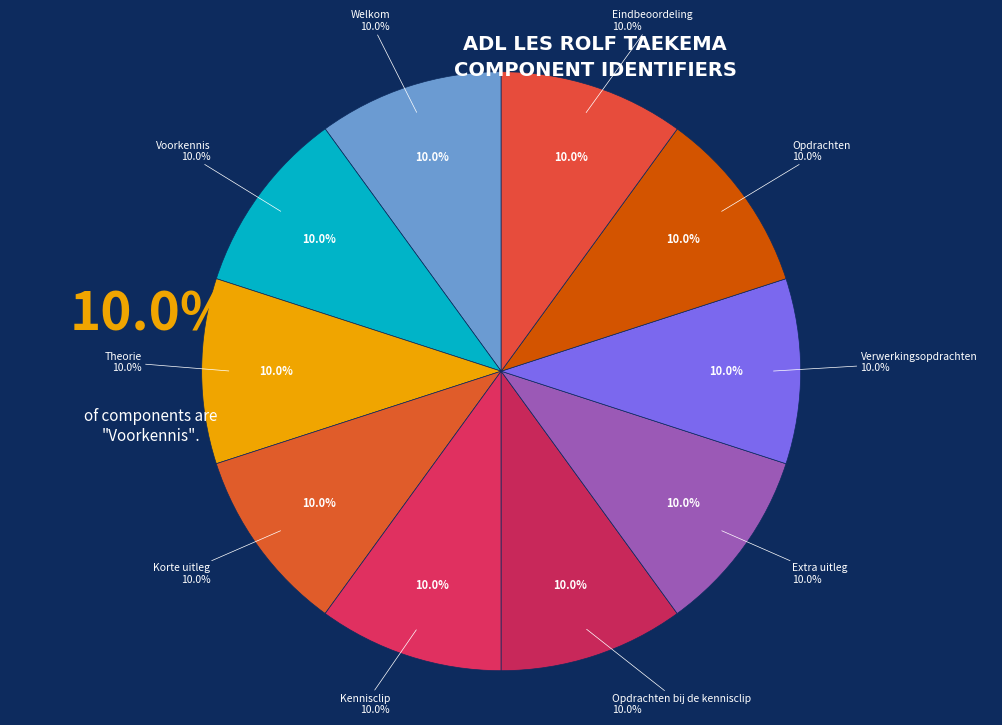

To the nearest percent, what portion does Theorie represent?

10%